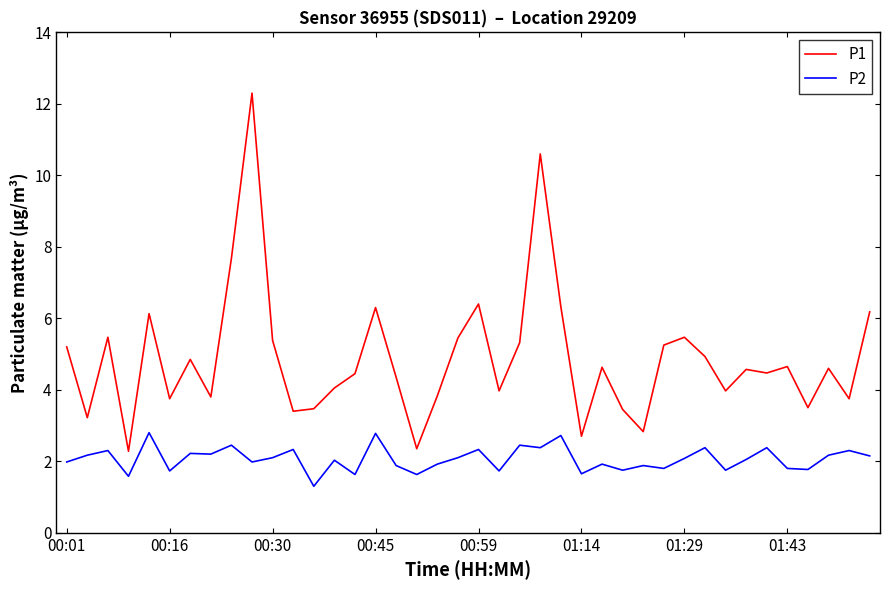

Which series has the widest spread of values?

P1